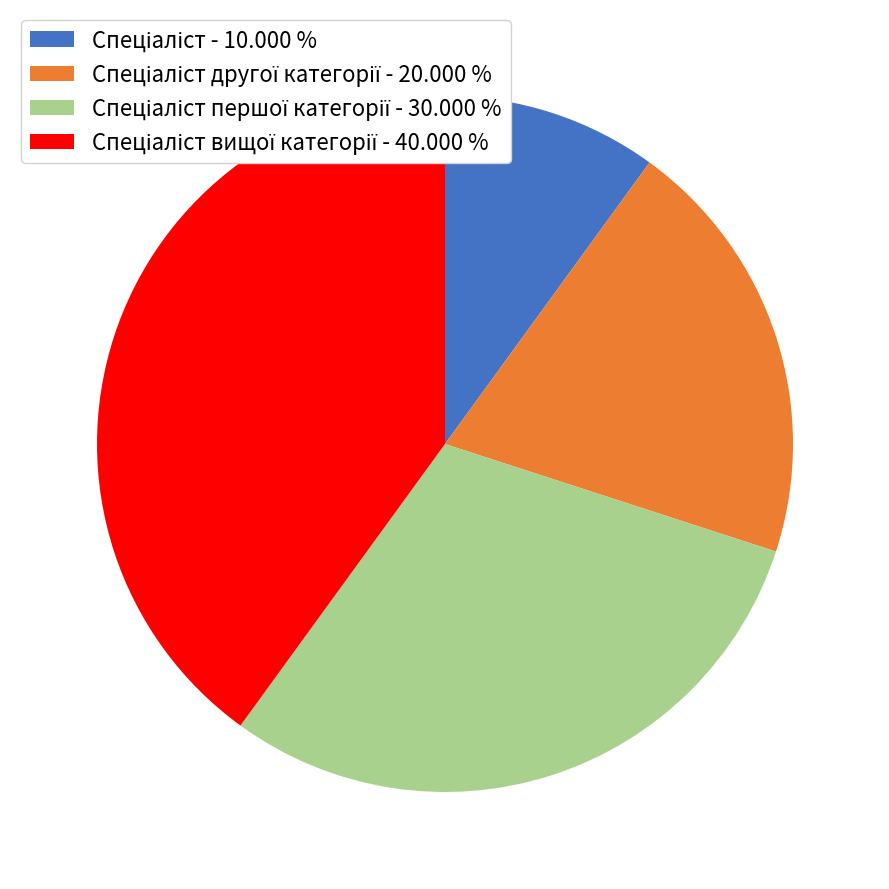

Does any single category account for the majority?

No